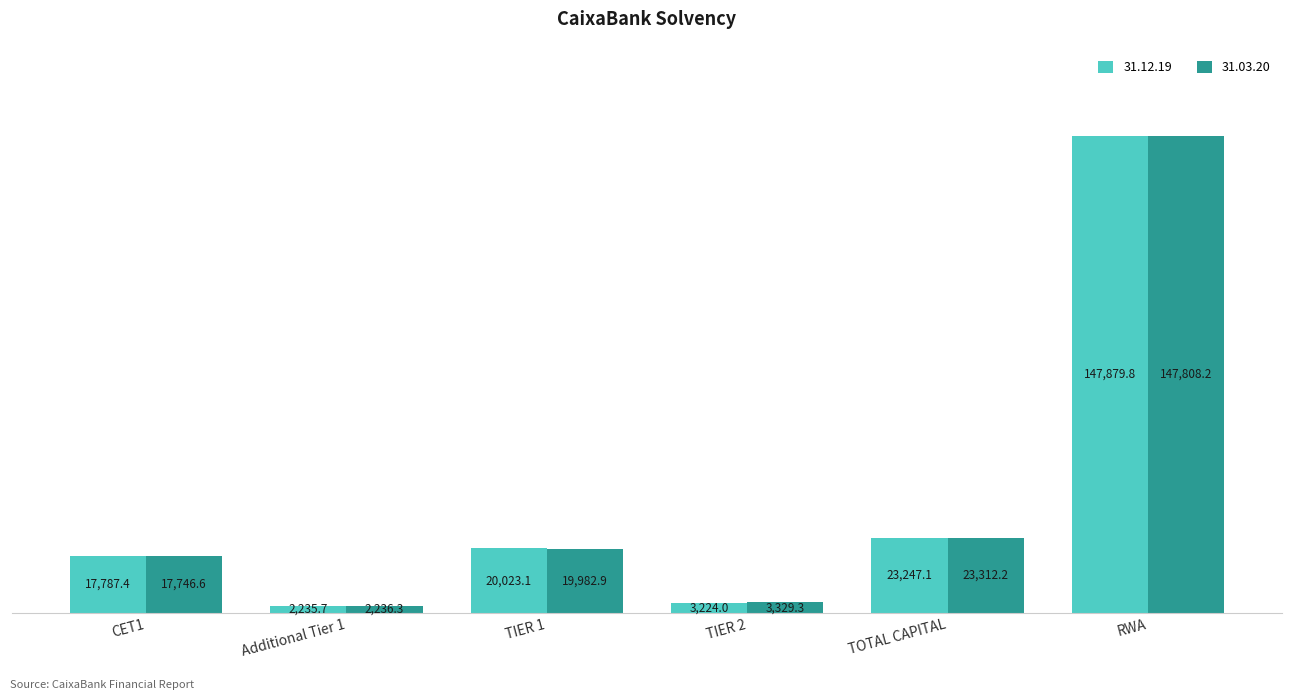

True or false: 31.12.19 has a value of 20023.1 at TIER 1.

True